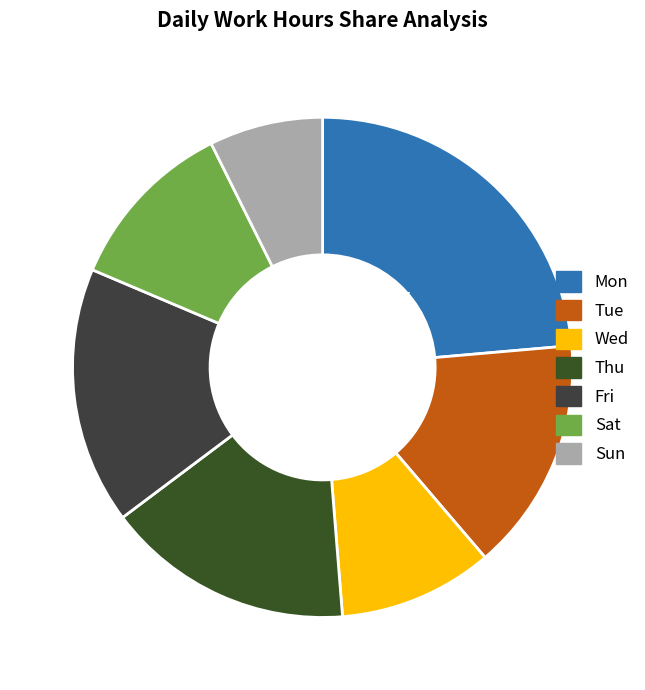

To the nearest percent, what is the difference between the largest and smallest slice percentages?

16%